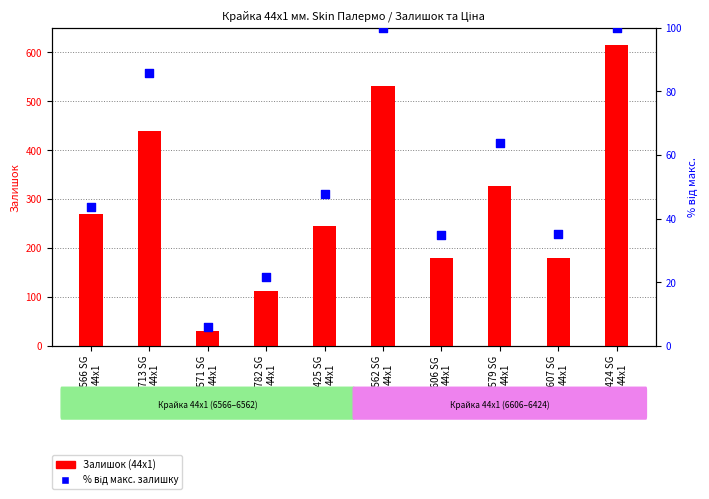

What are all the series names shown in the legend?

Залишок (44x1), % від макс. залишку